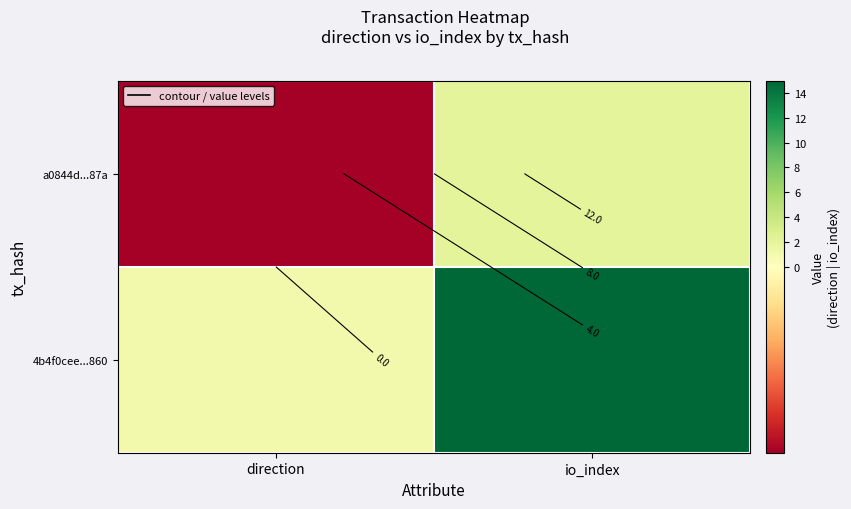

What is the difference between the a0844d...87a values at direction and io_index?

3